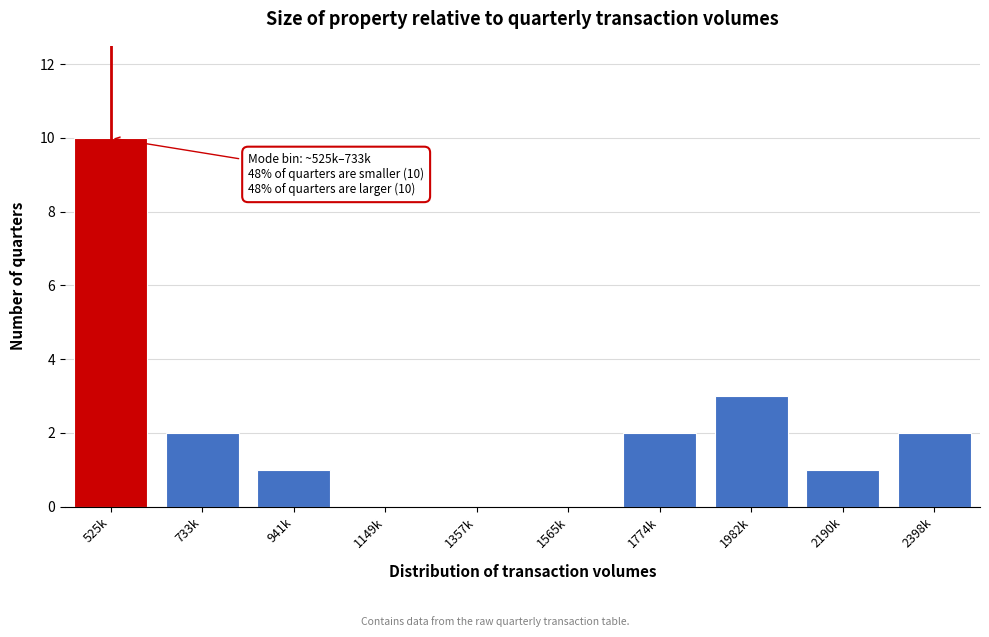

Reading left to right, what are all the values shown in this chart?

525k=10	733k=2	941k=1	1149k=0	1357k=0	1565k=0	1774k=2	1982k=3	2190k=1	2398k=2